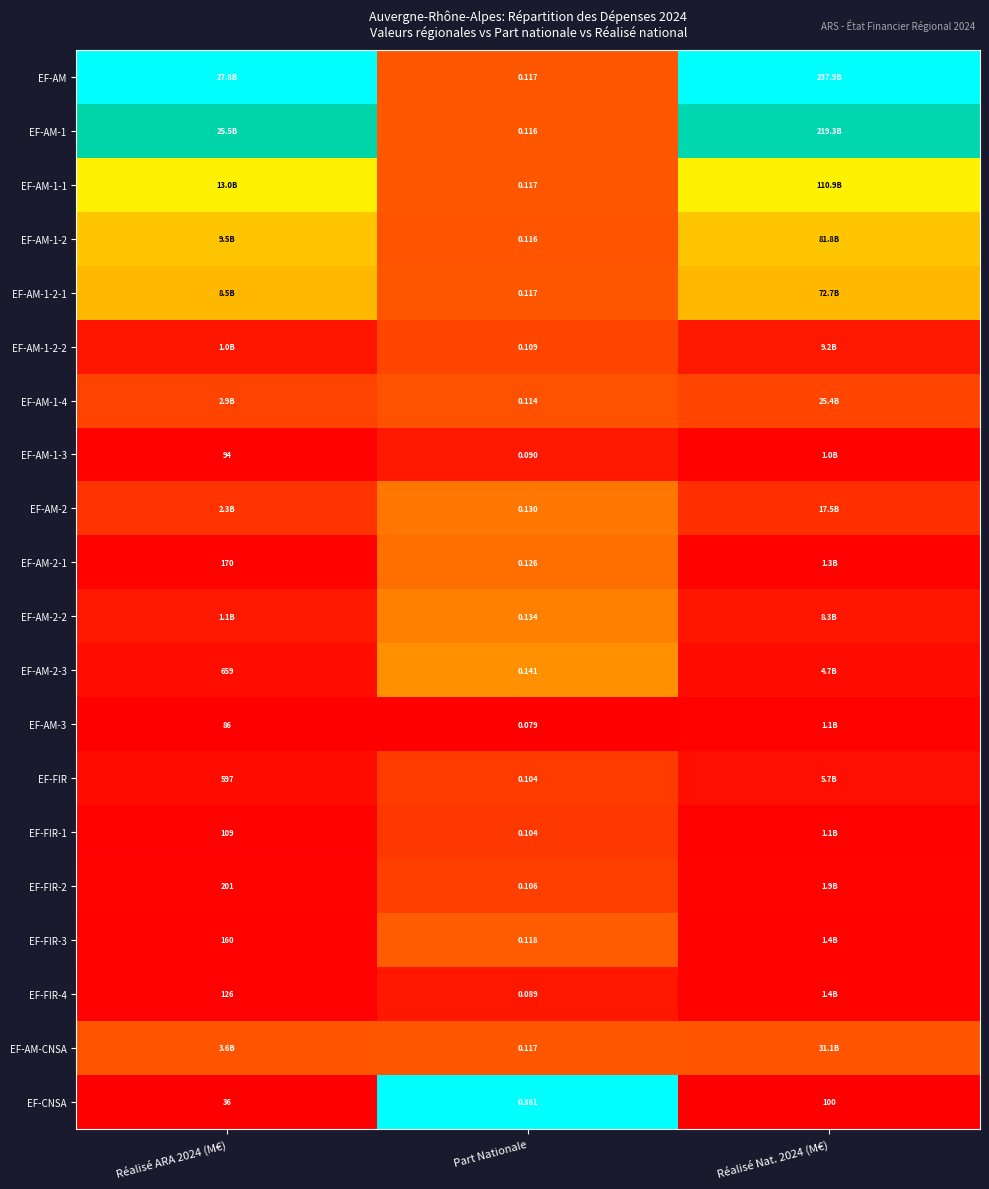

Is the value of EF-FIR at Part Nationale greater than the value of EF-AM-1-2-1 at Part Nationale?

No